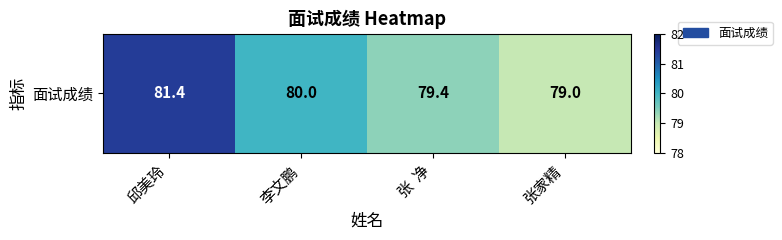

Reading left to right, what are all the values shown in this chart?

81.4	80.0	79.4	79.0